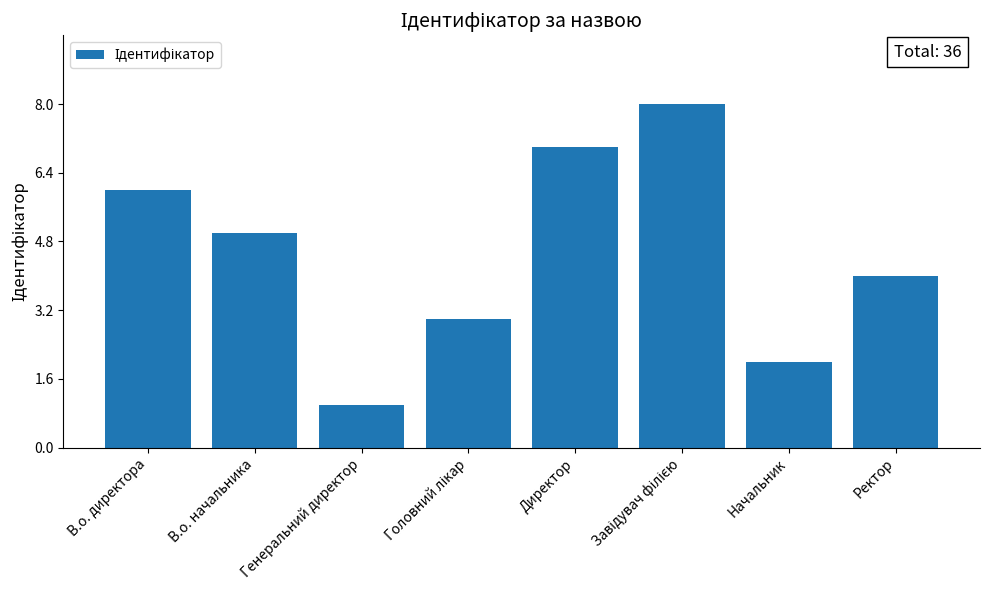

How many values are between 3 and 7?

5